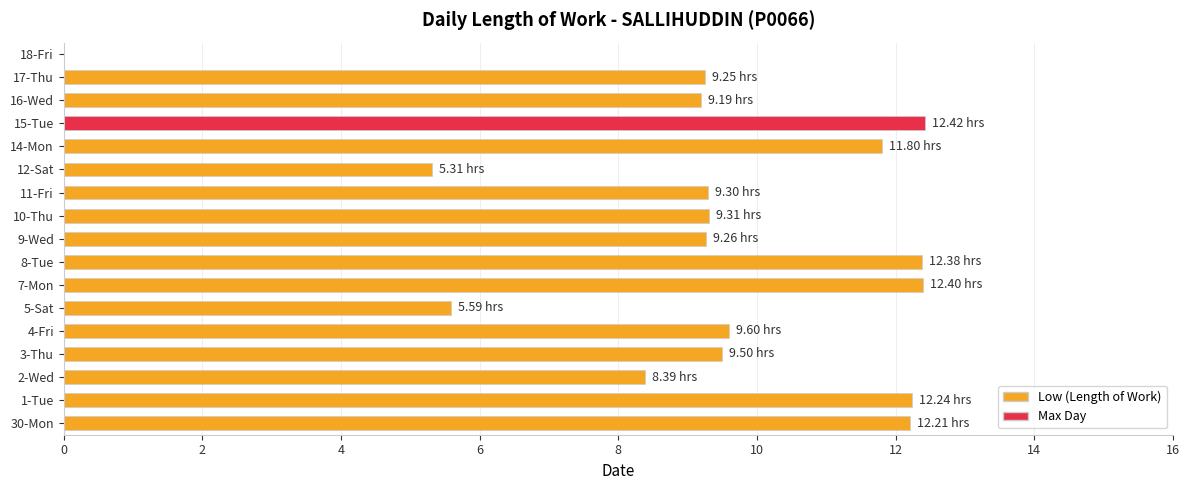

Are the bars horizontal?

Yes